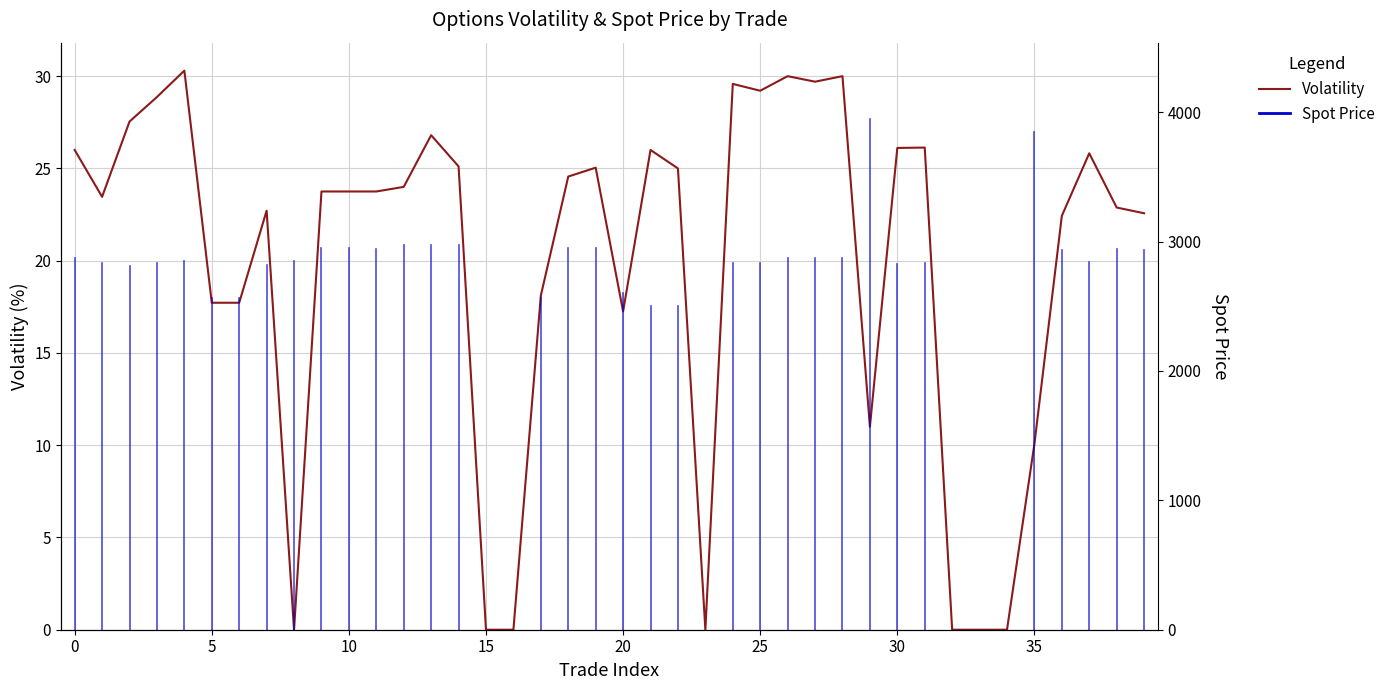

Does the chart display data point markers on the line(s)?

No